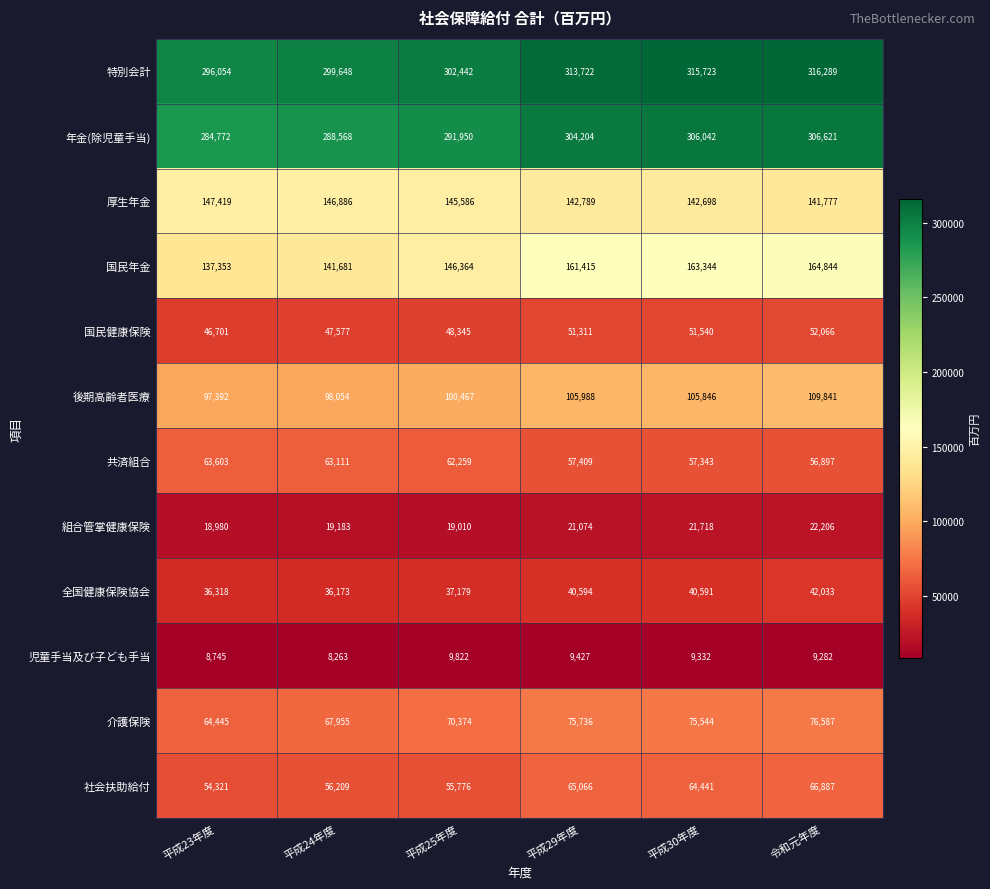

What is the difference between the second highest and minimum values in the 国民年金 series?

25991